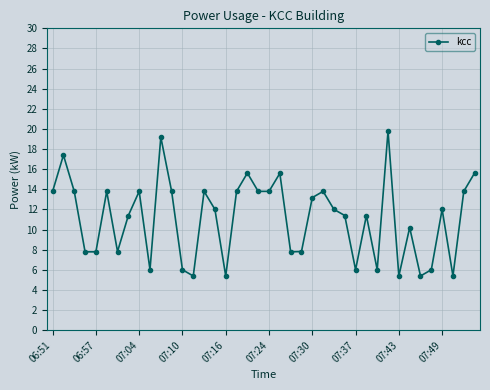

What is the difference between the maximum and second lowest values?

14.4